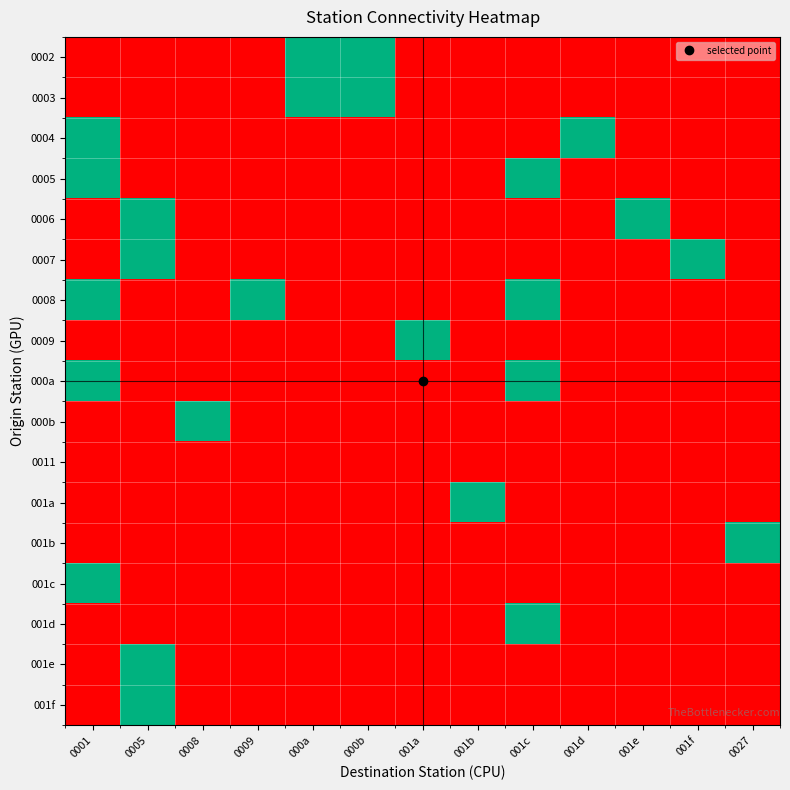

Between 000a and 0008, which is larger?

000a